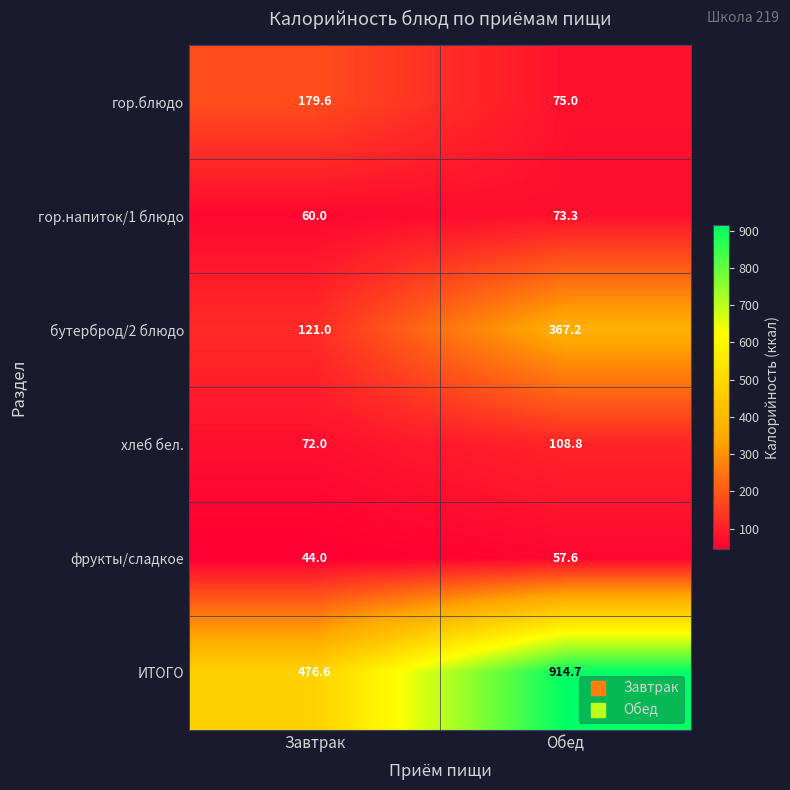

Is it true that бутерброд/2 блюдо equals 563.4 at Обед?

False